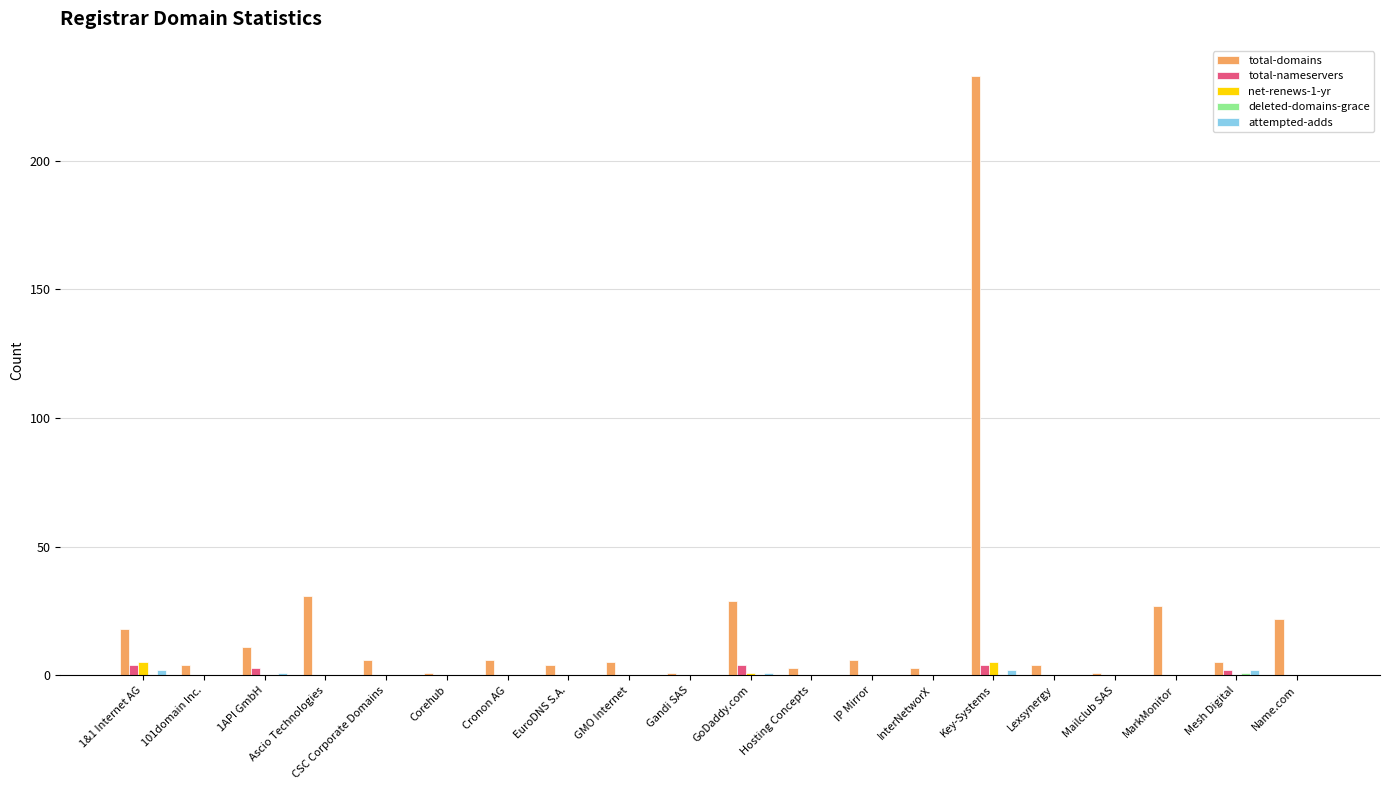

Where is total-domains nearest to the value 117?

Ascio Technologies